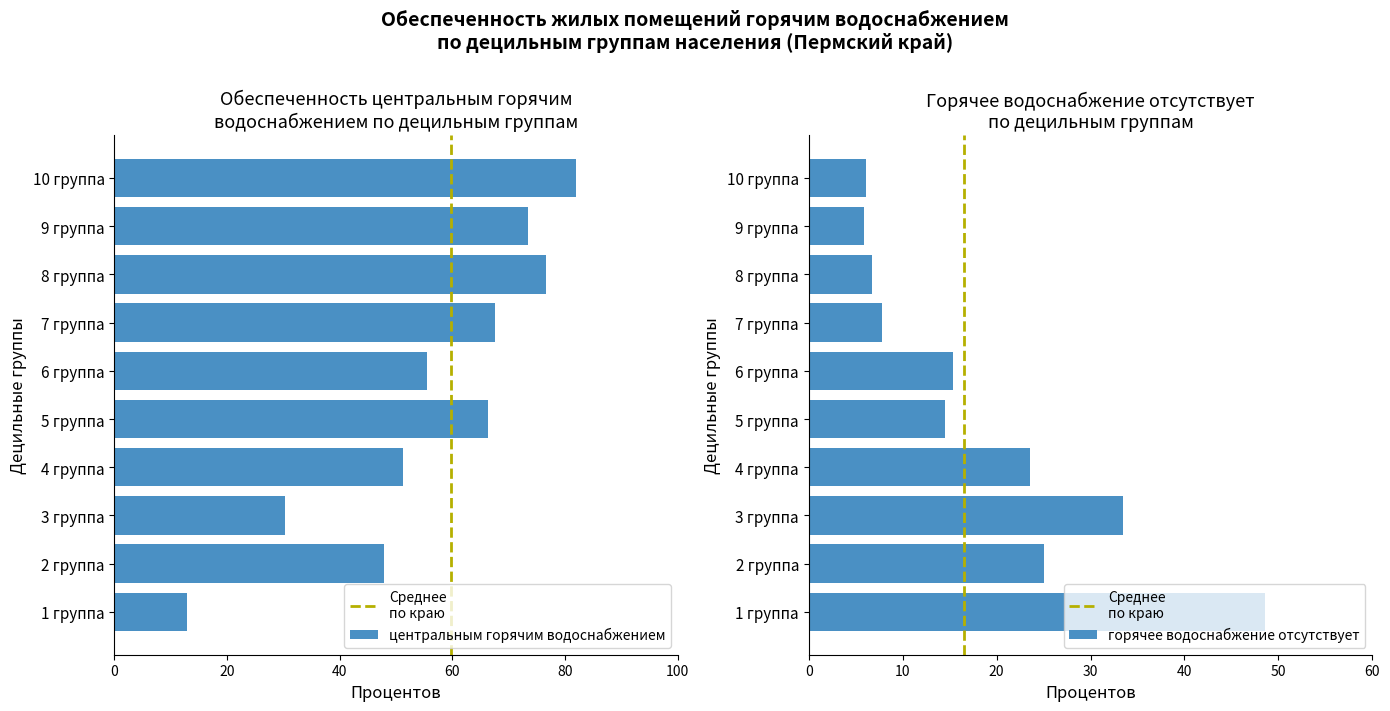

Between 5 группа and 4 группа, which is larger?

5 группа